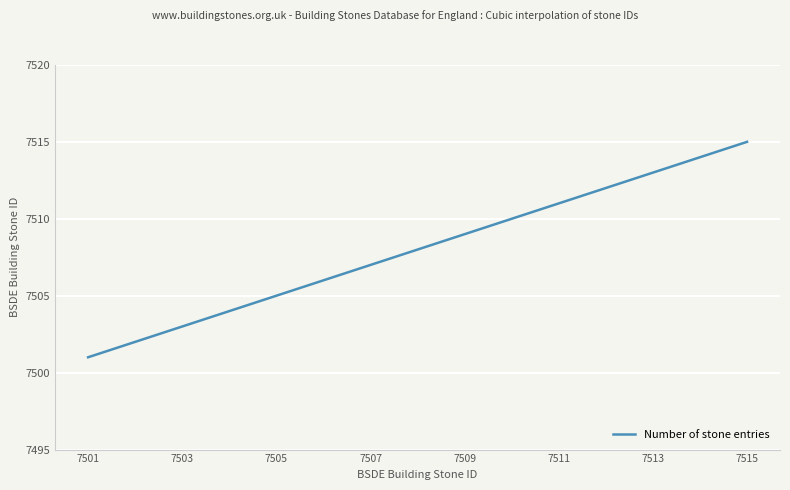

What is the minimum value shown in the chart?

7501.0